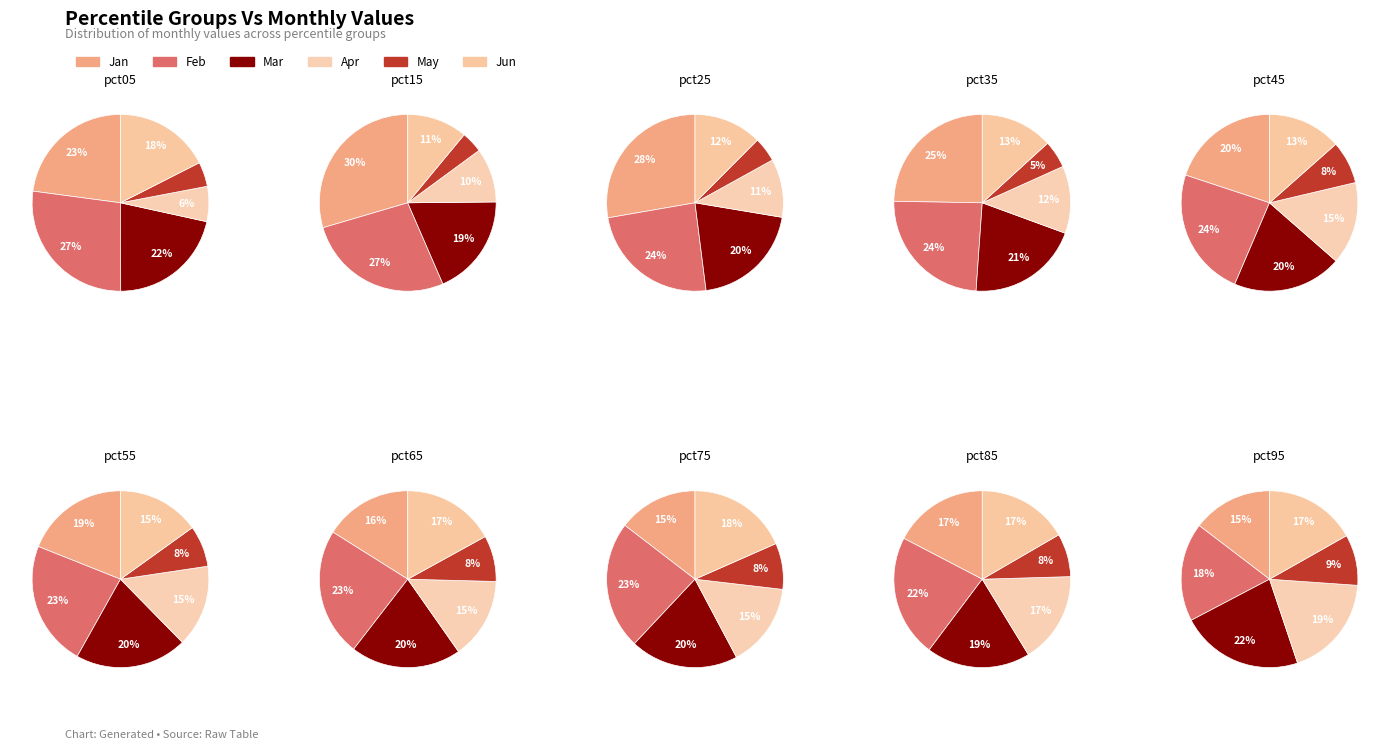

What is the spread (max minus min) of values at pct95?

0.7